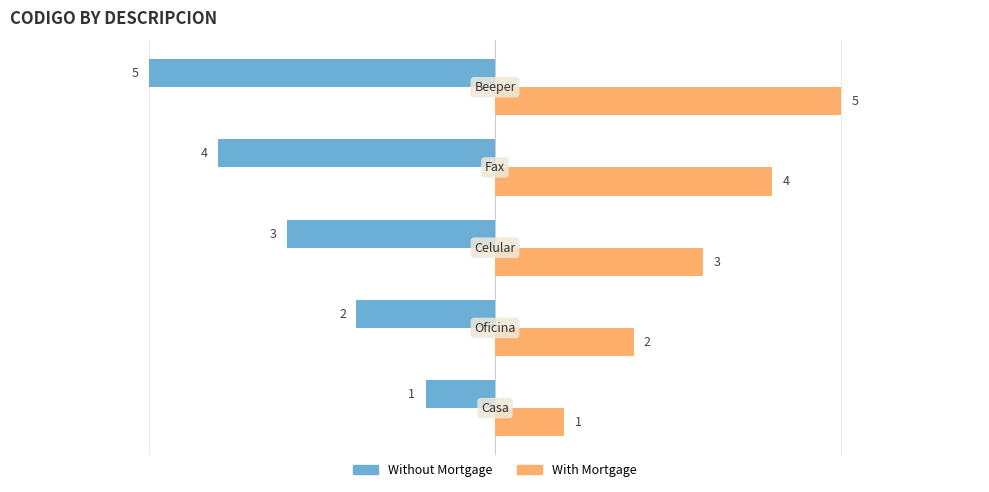

List the series in order of their overall mean, highest first.

With Mortgage, Without Mortgage